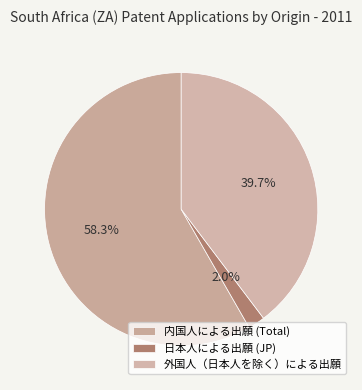

To the nearest percent, what percentage of the pie is 外国人（日本人を除く）による出願?

40%